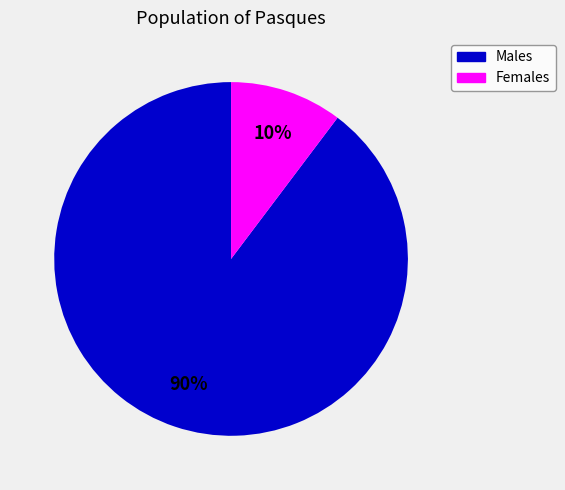

Is there a majority slice in this chart?

Yes